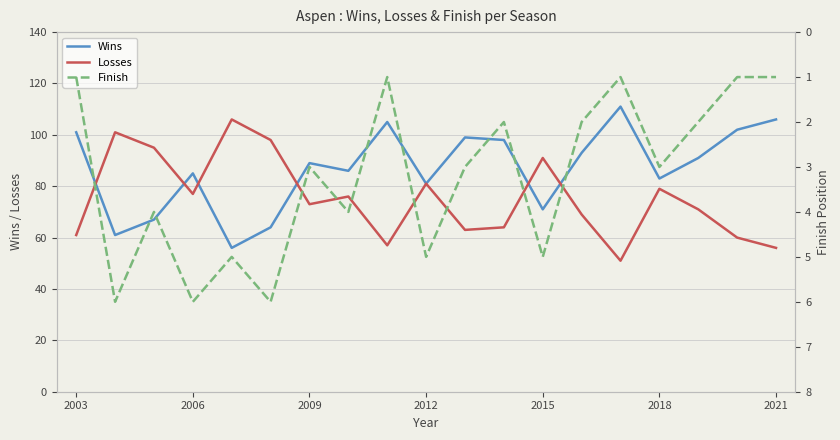

True or false: Wins has a value of 89 at 2009.

True